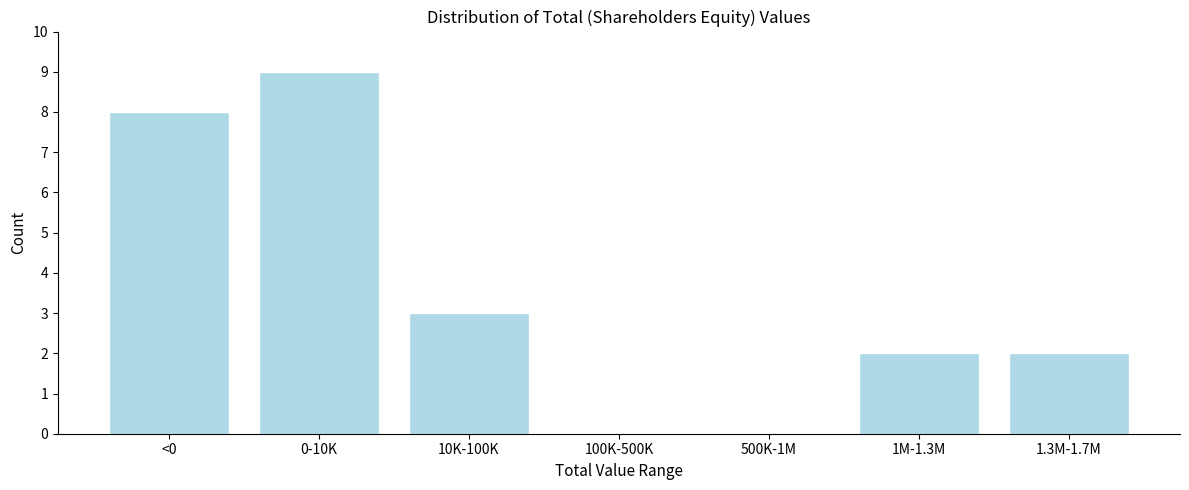

Reading left to right, extract all data points from this chart.

<0=8	0-10K=9	10K-100K=3	100K-500K=0	500K-1M=0	1M-1.3M=2	1.3M-1.7M=2